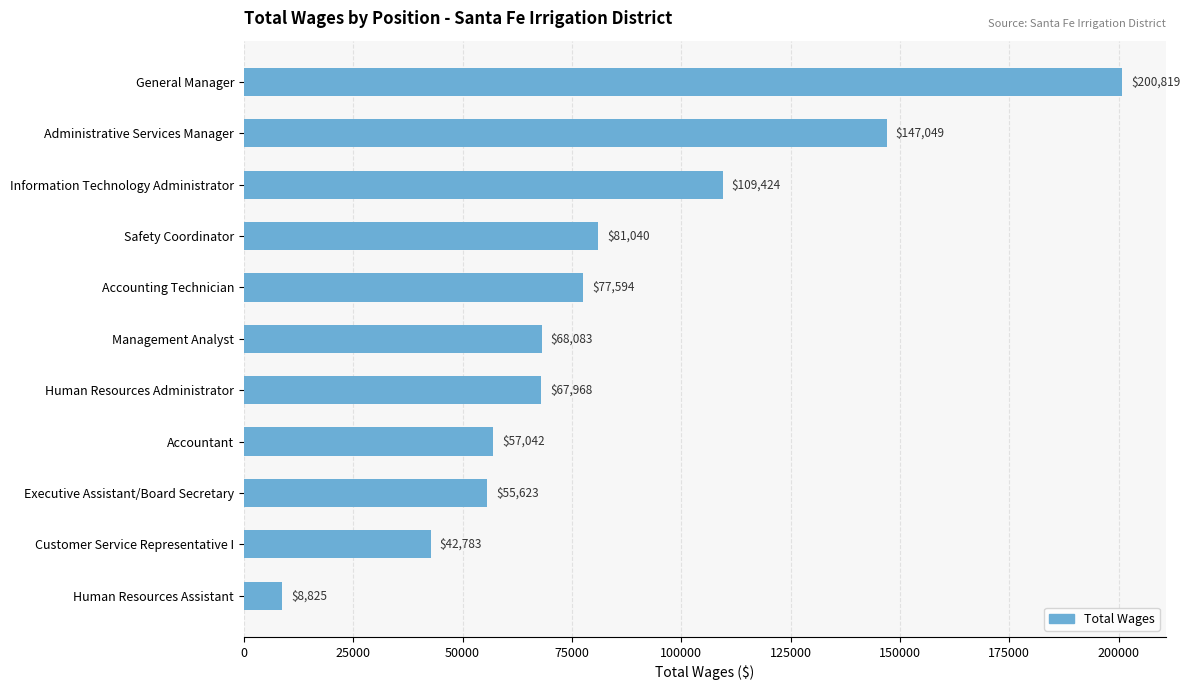

Where is the data nearest to the value 104822?

Information Technology Administrator